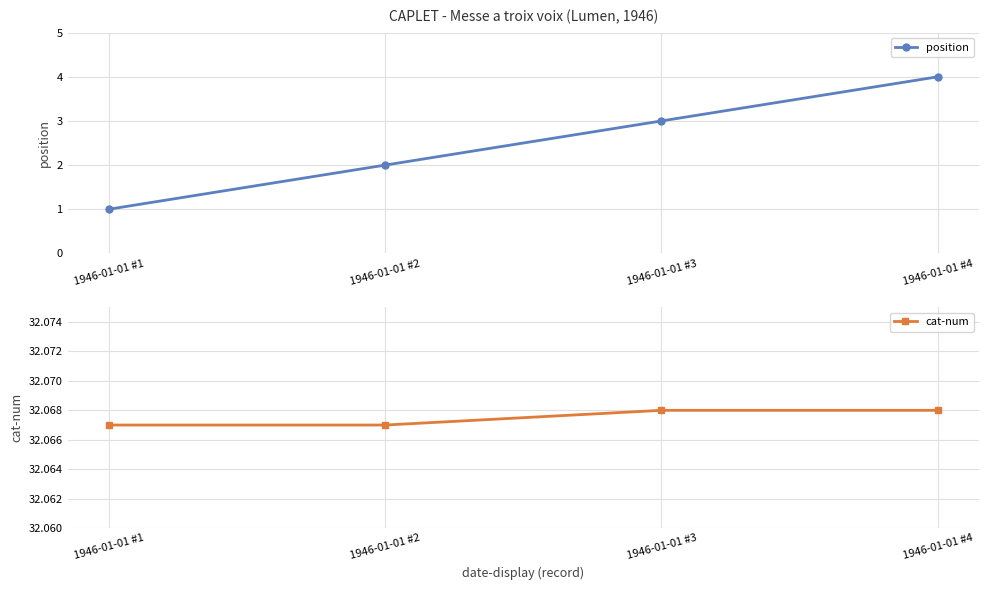

Does the chart display data point markers on the line(s)?

Yes